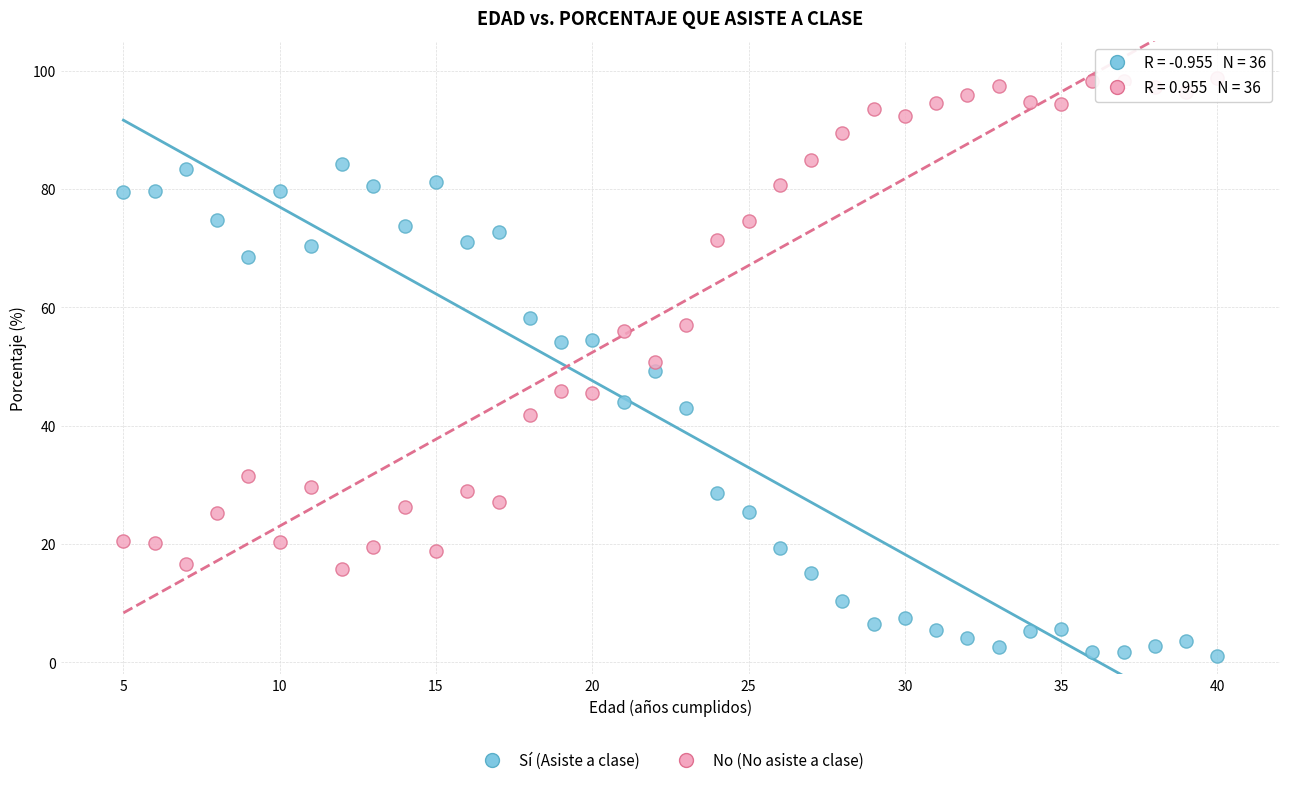

Which series reaches the minimum Y coordinate?

Sí (Asiste a clase)